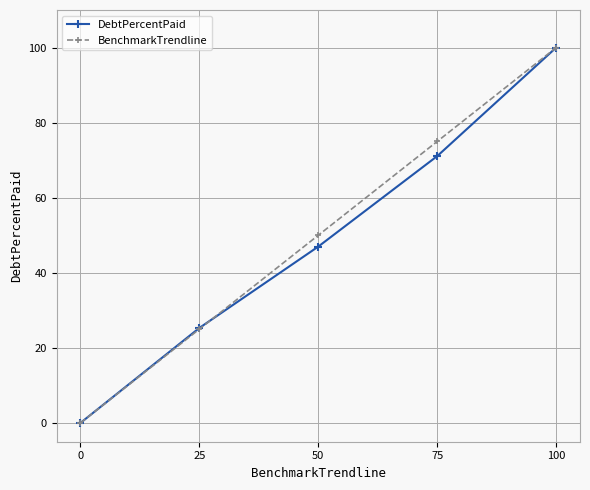

Does the chart have visible grid lines?

Yes